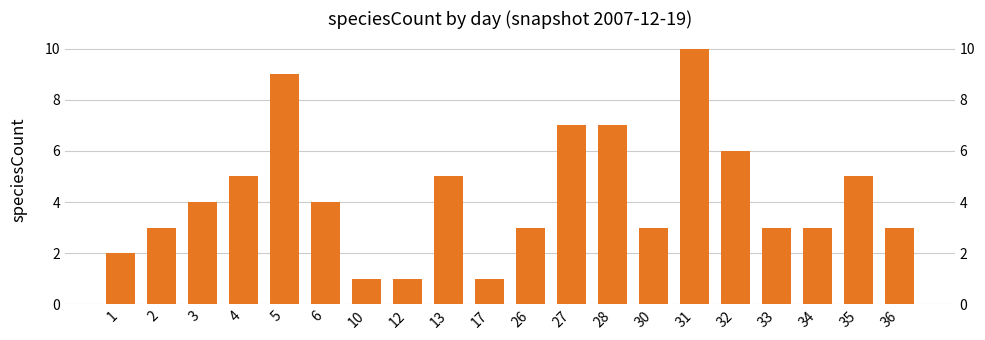

How many categories are shown in the chart?

20